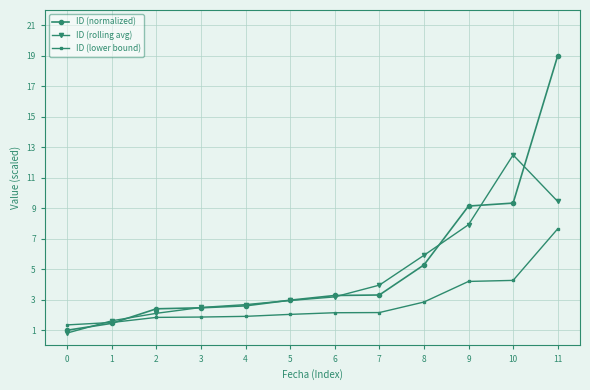

What is the value of the ID (rolling avg) point at the 3rd from the left?

2.1